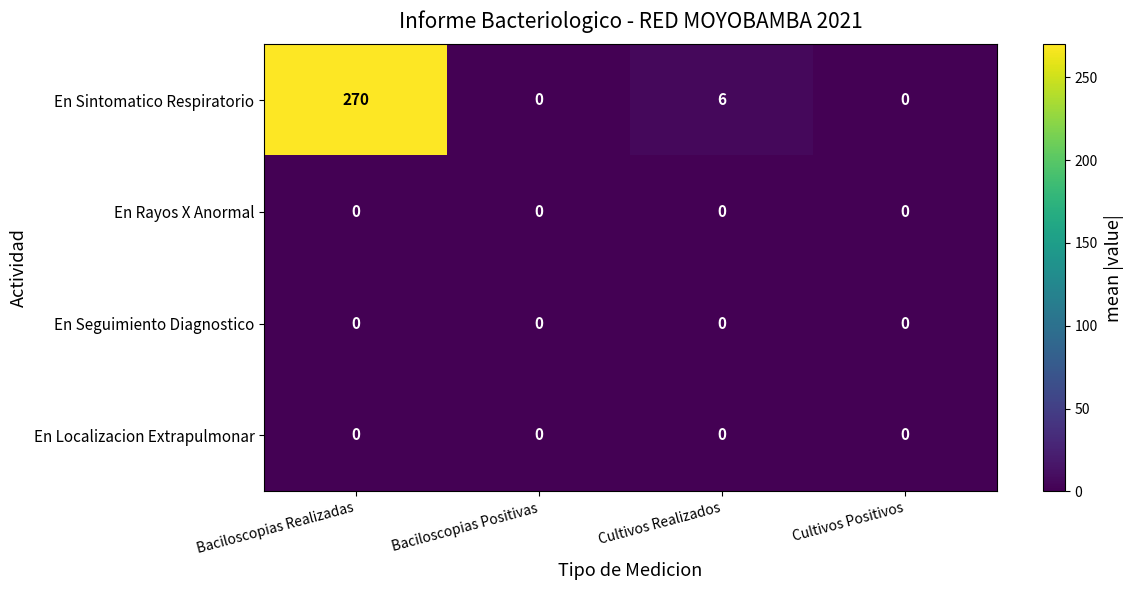

What is the total value across all series at Cultivos Realizados?

6